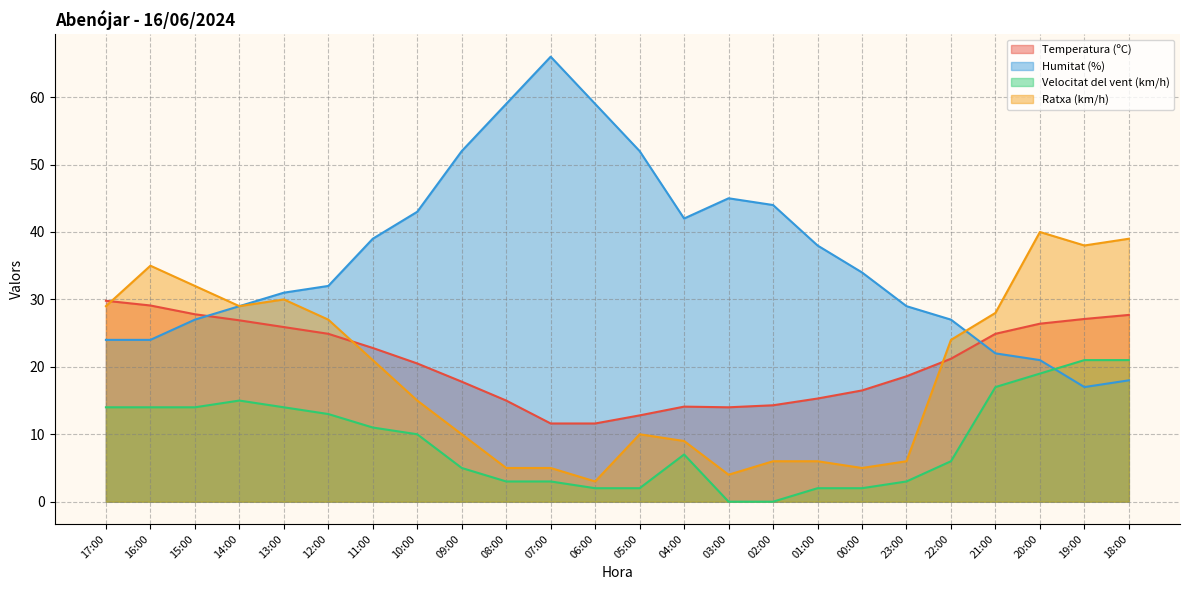

Reading right to left, what are all the values shown in this chart?

Temperatura (ºC): 27.7	27.1	26.4	24.9	21.2	18.6	16.5	15.3	14.3	14.0	14.1	12.8	11.6	11.6	15.0	17.8	20.5	22.8	24.9	25.9	26.9	27.8	29.1	29.8
Humitat (%): 18.0	17.0	21.0	22.0	27.0	29.0	34.0	38.0	44.0	45.0	42.0	52.0	59.0	66.0	59.0	52.0	43.0	39.0	32.0	31.0	29.0	27.0	24.0	24.0
Velocitat del vent (km/h): 21.0	21.0	19.0	17.0	6.0	3.0	2.0	2.0	0.0	0.0	7.0	2.0	2.0	3.0	3.0	5.0	10.0	11.0	13.0	14.0	15.0	14.0	14.0	14.0
Ratxa (km/h): 39.0	38.0	40.0	28.0	24.0	6.0	5.0	6.0	6.0	4.0	9.0	10.0	3.0	5.0	5.0	10.0	15.0	21.0	27.0	30.0	29.0	32.0	35.0	29.0